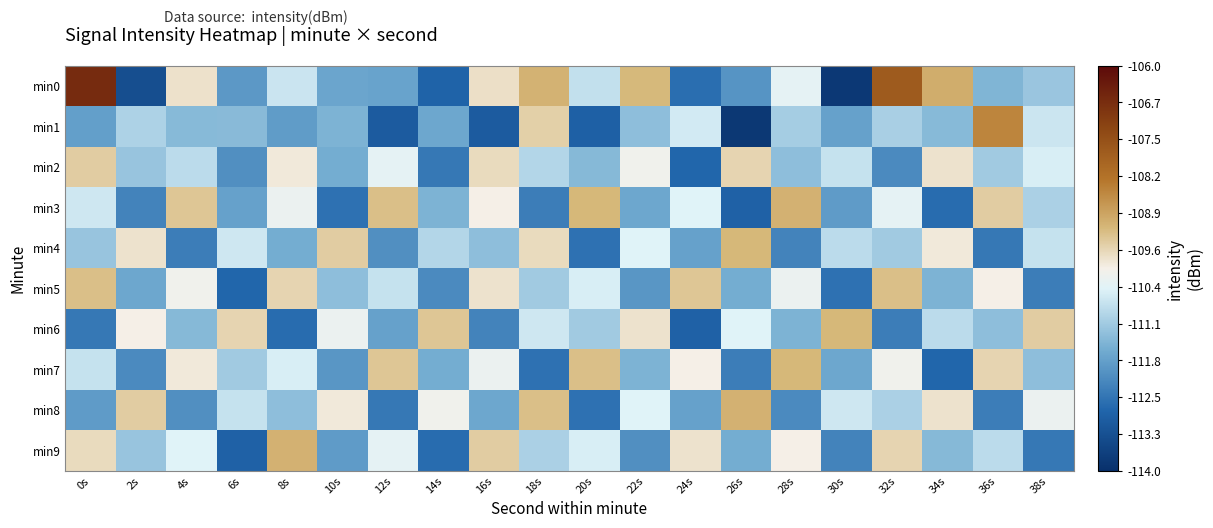

What is the total value across all series at 38s?

-1109.9